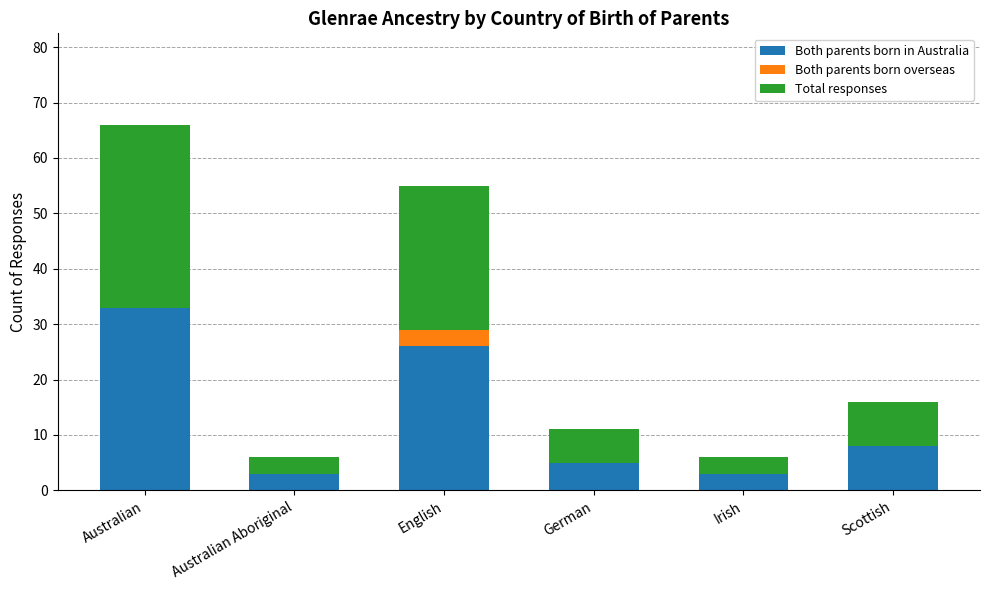

Reading left to right, transcribe the values for Both parents born in Australia.

Australian=33	Australian Aboriginal=3	English=26	German=5	Irish=3	Scottish=8